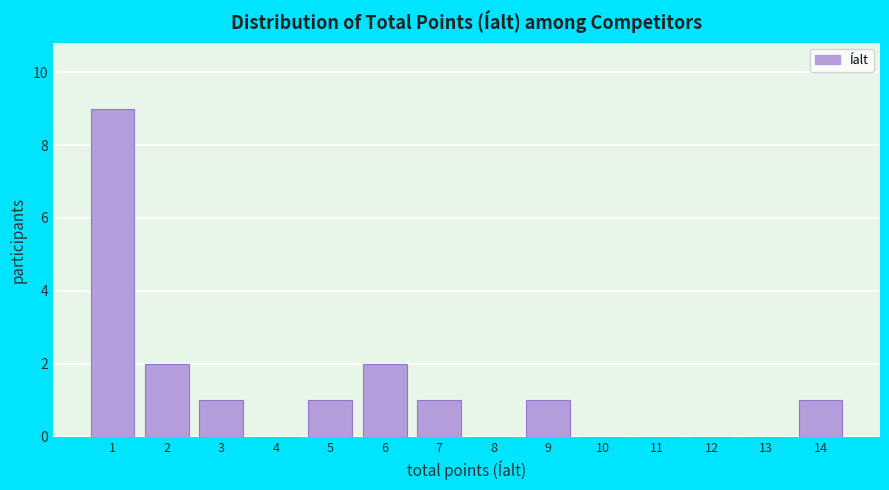

Which range on the x-axis has the tallest bar?

0.5 to 1.5